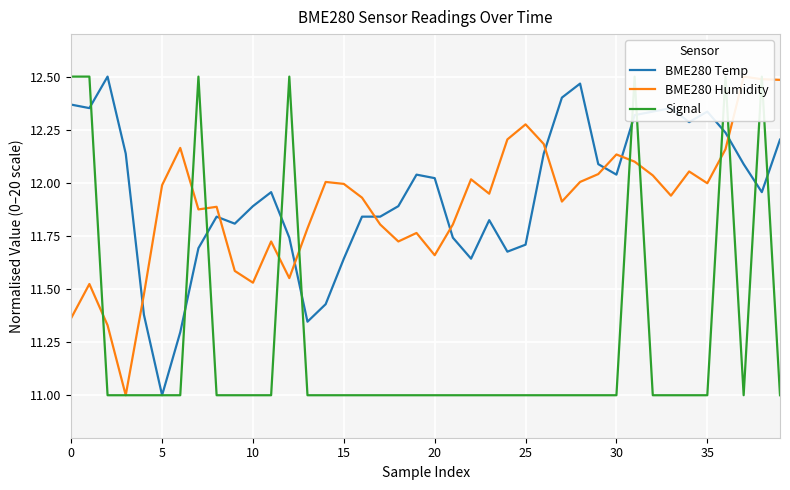

How many intersections are there between BME280 Humidity and Signal?

11